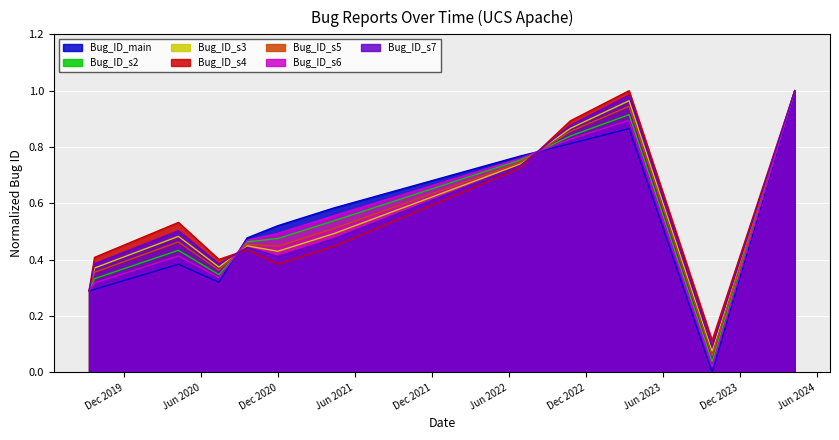

Which has a higher value, 2021-04-13 or 2022-06-28?

2022-06-28